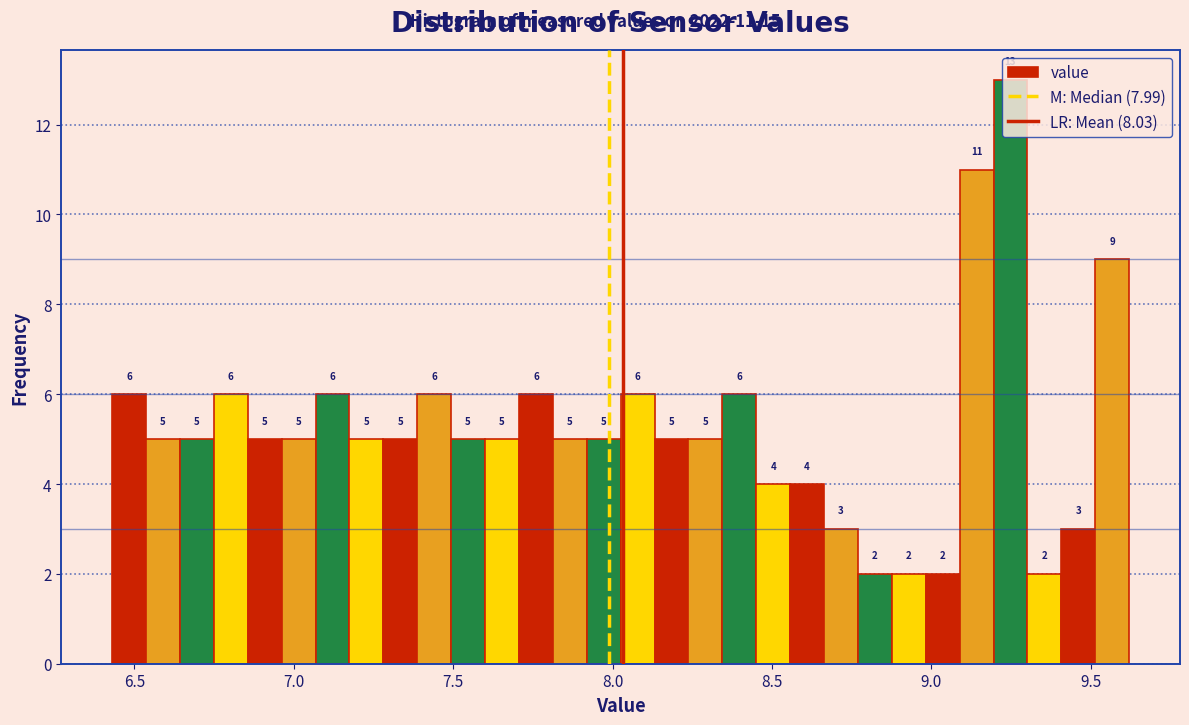

Around what value on the x-axis is the tallest bar? Give the approximate position of its centre, as read against the axis.

9.25